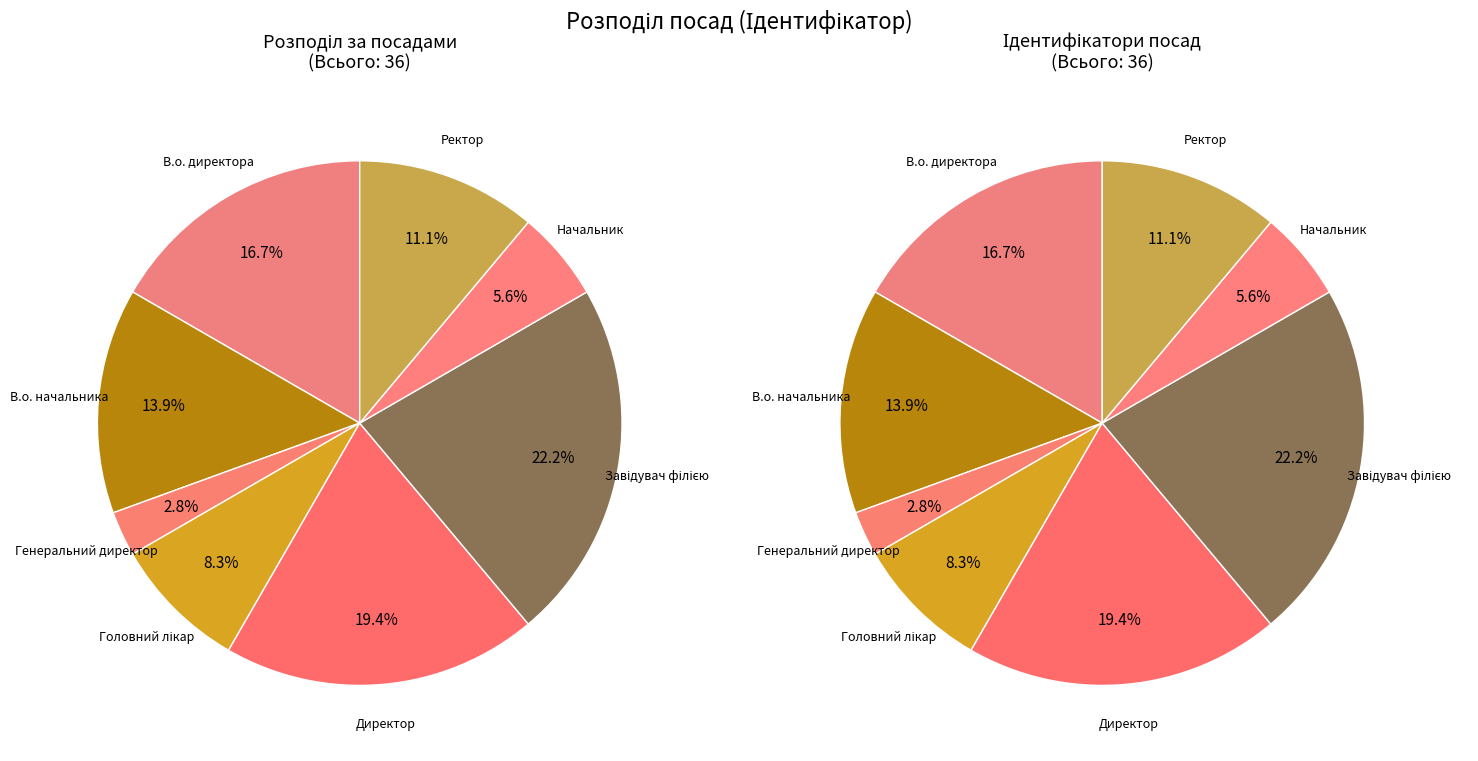

What is the change in value from Завідувач філією to Начальник?

-6